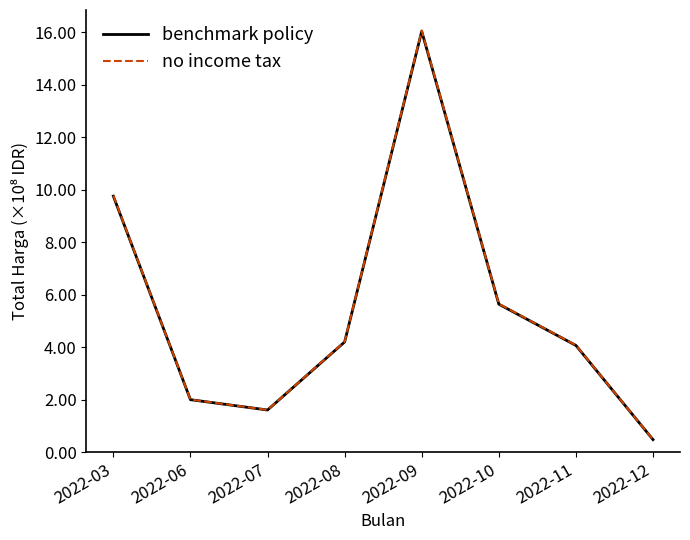

How many values in the no income tax series are below 4?

3